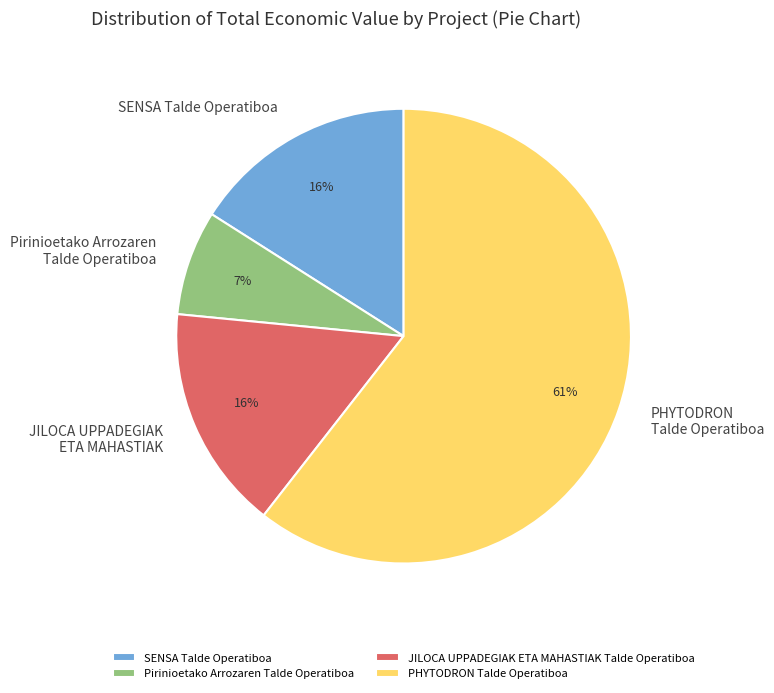

Do PHYTODRON Talde Operatiboa and SENSA Talde Operatiboa together represent more than half of the pie?

Yes